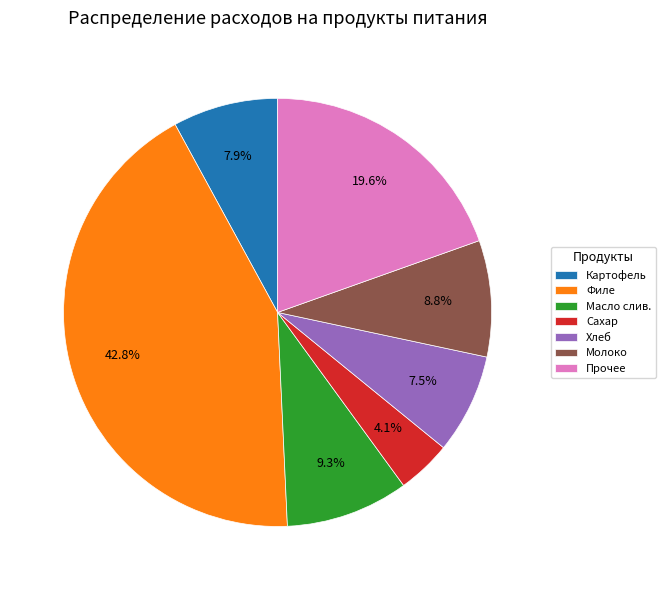

Which category has the biggest portion of the pie?

Филе